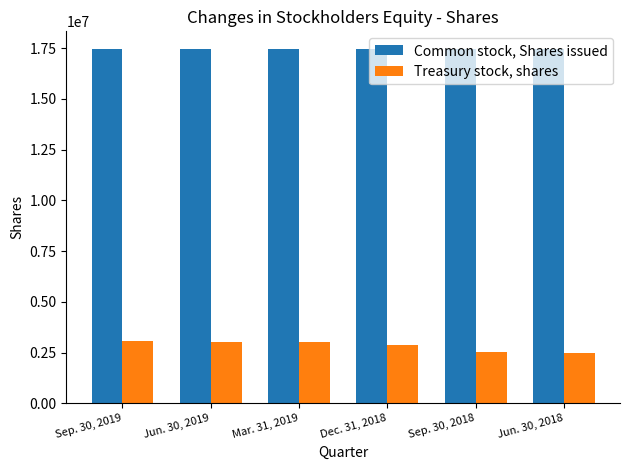

Rank the categories by Treasury stock, shares value from highest to lowest.

Sep. 30, 2019, Jun. 30, 2019, Mar. 31, 2019, Dec. 31, 2018, Sep. 30, 2018, Jun. 30, 2018